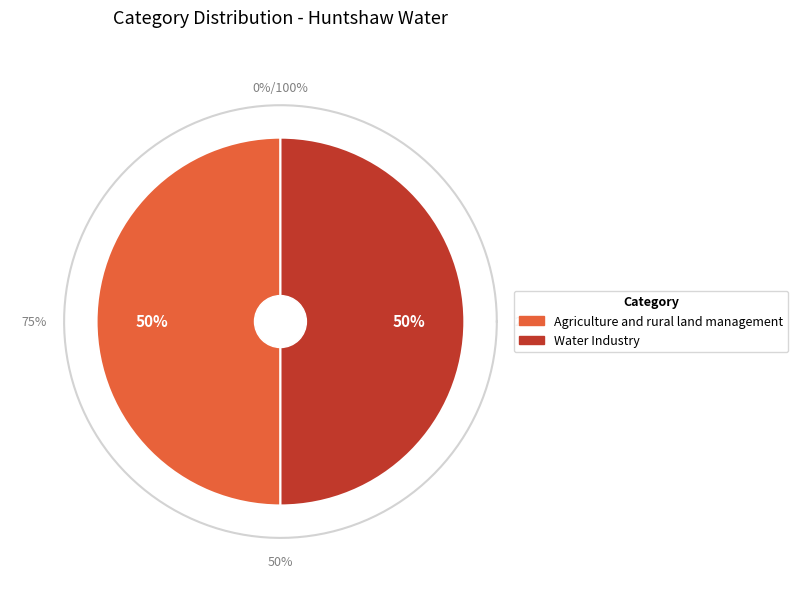

What percentage do Agriculture and rural land management and Water Industry together represent?

100.0%